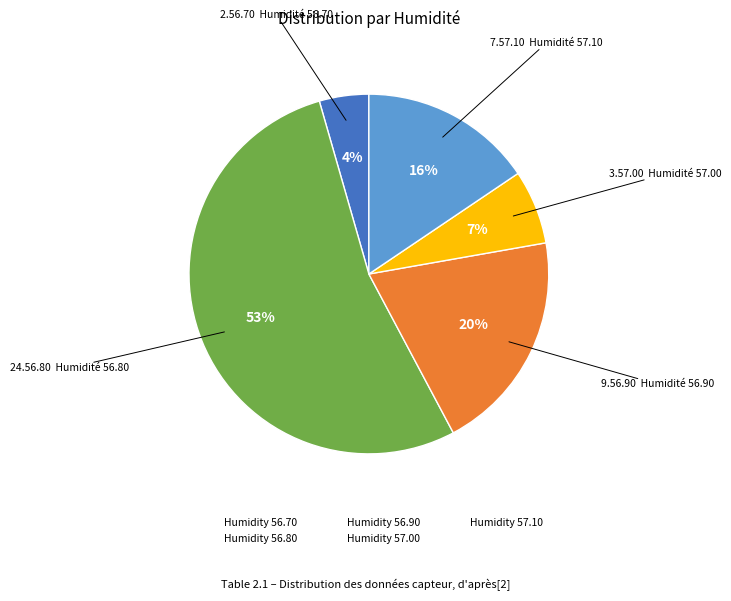

Does any single category account for the majority?

Yes